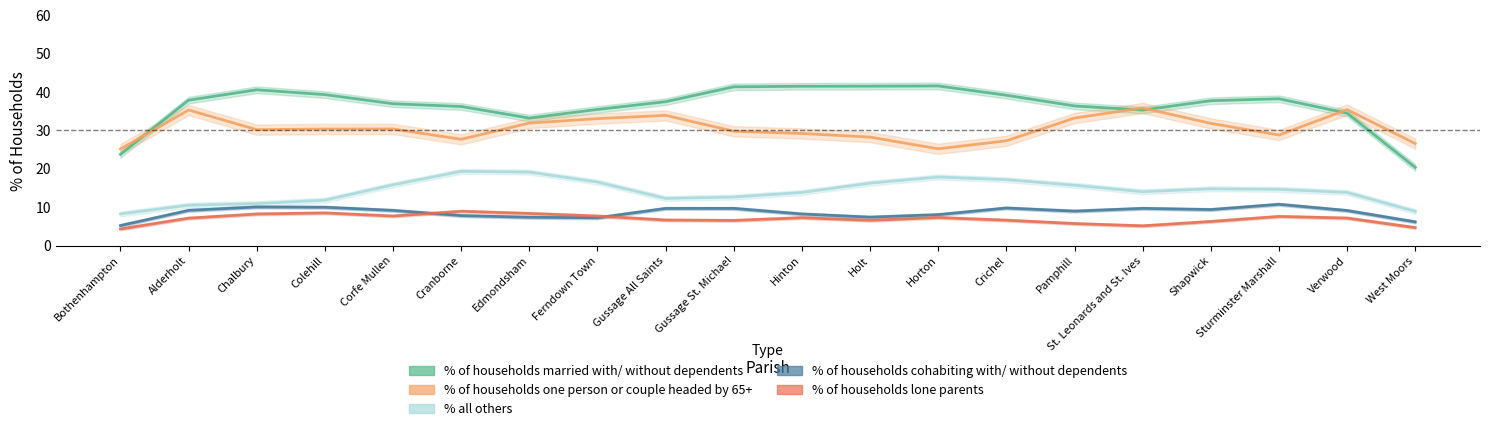

Is this an area chart (filled region under the line)?

No